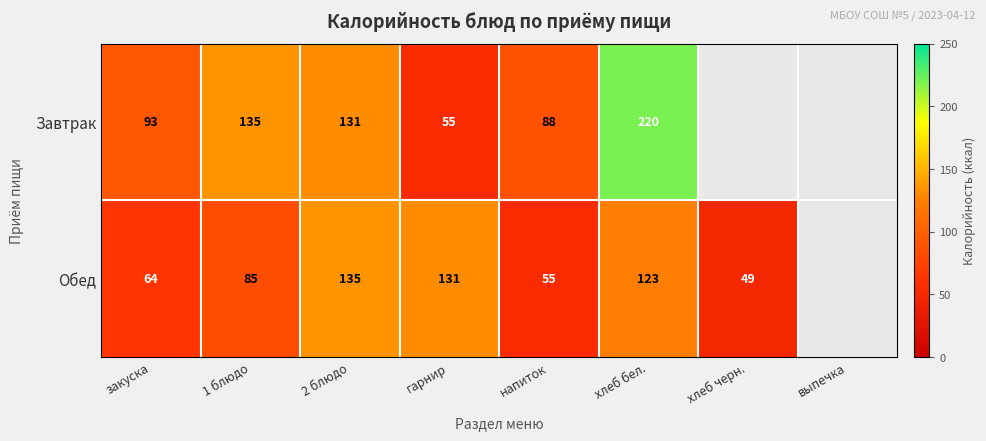

Between 2 блюдо and хлеб бел., which series saw the biggest shift?

Завтрак